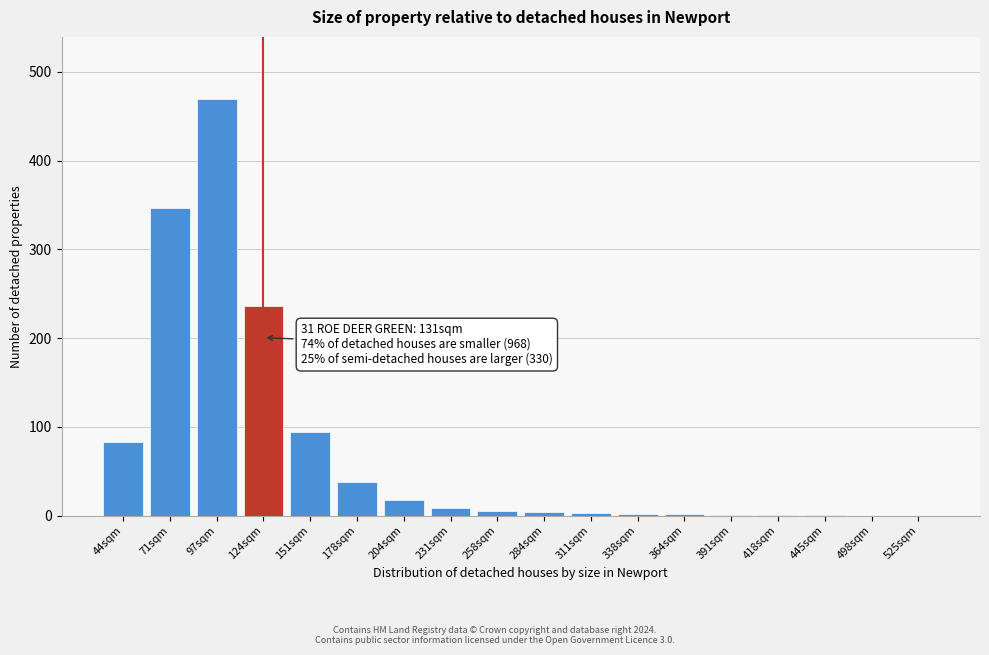

Read the value at 204sqm.

18